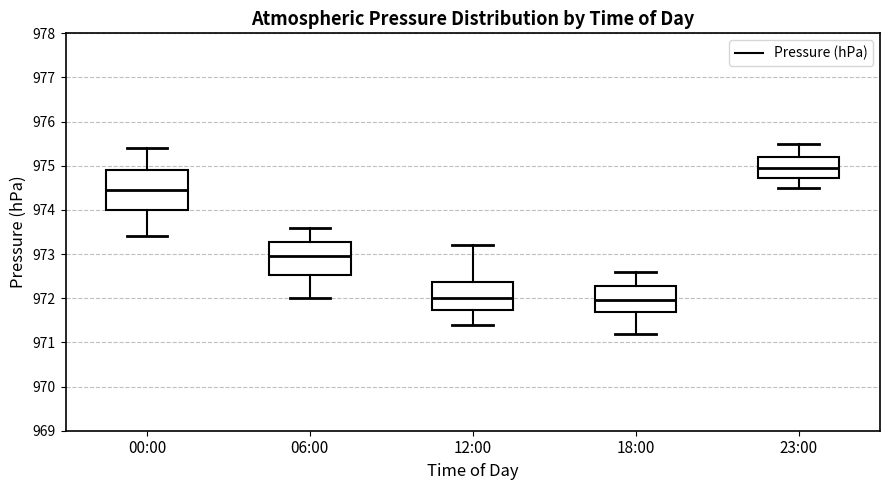

Reading left to right, read every box against the y-axis: the position of its median line, the range the box covers, and the ends of its whiskers. The values are not printed on the chart, so give them approximately, as read against the axis.

00:00: median 974.5, box 974.0 to 974.9, whiskers 973.4 to 975.4
06:00: median 973.0, box 972.5 to 973.3, whiskers 972.0 to 973.6
12:00: median 972.0, box 971.7 to 972.4, whiskers 971.4 to 973.2
18:00: median 972.0, box 971.7 to 972.3, whiskers 971.2 to 972.6
23:00: median 975.0, box 974.7 to 975.2, whiskers 974.5 to 975.5